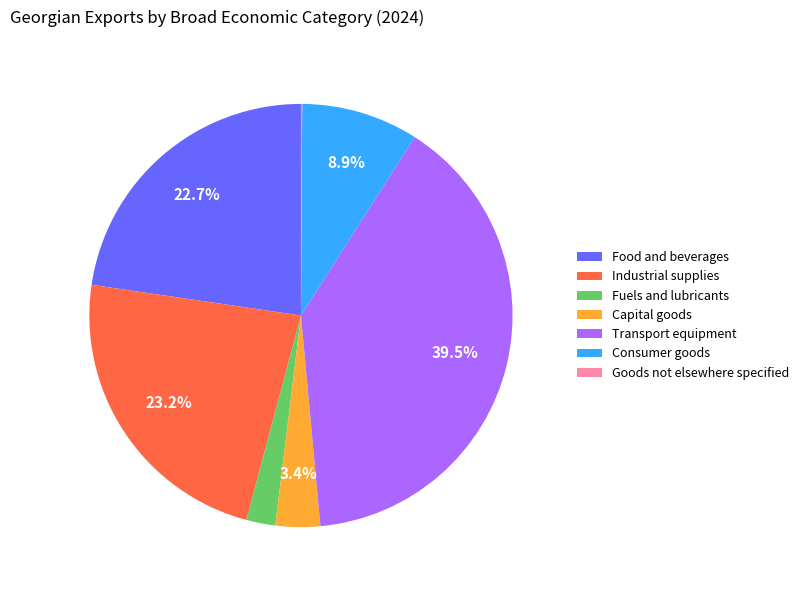

Is the sum of Transport equipment and Capital goods greater than half?

No